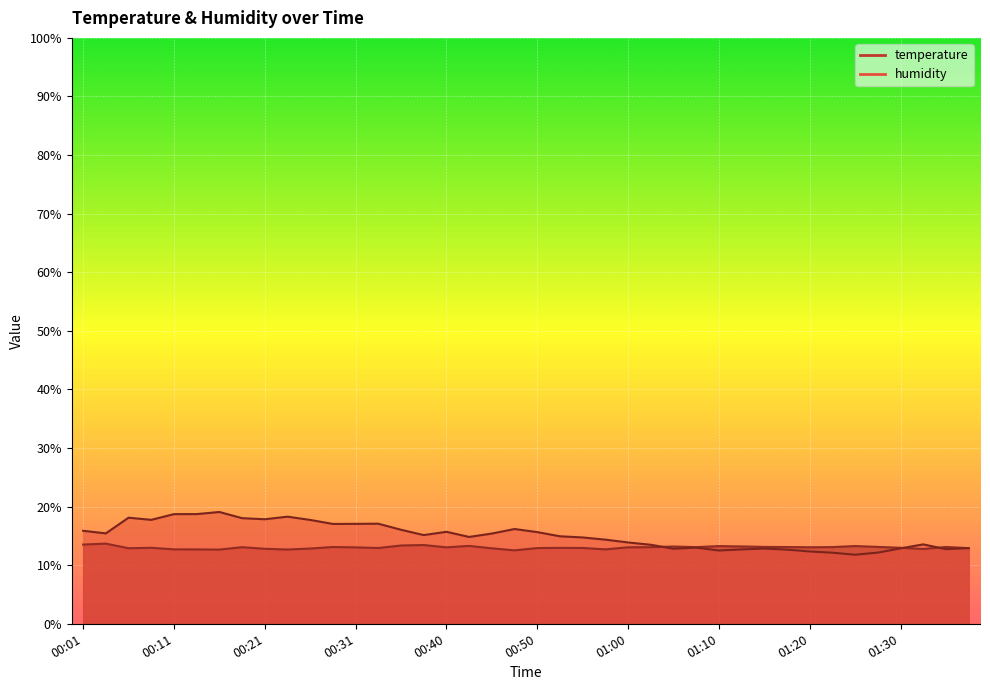

What is the highest value of the humidity series?

19.1